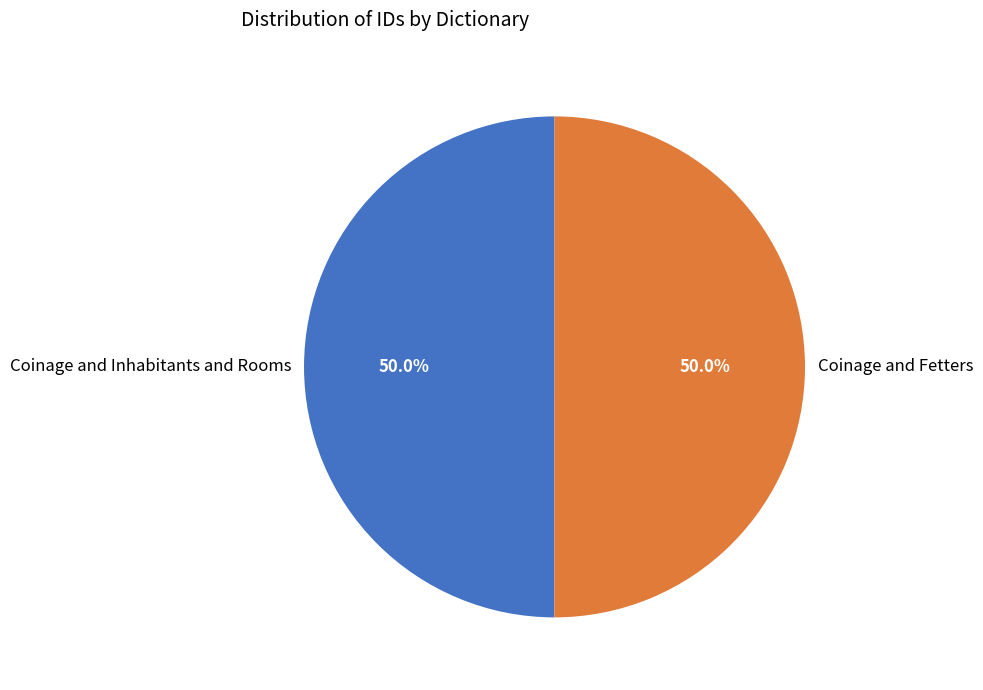

Is it true that Coinage and Fetters is 43% of the pie?

False